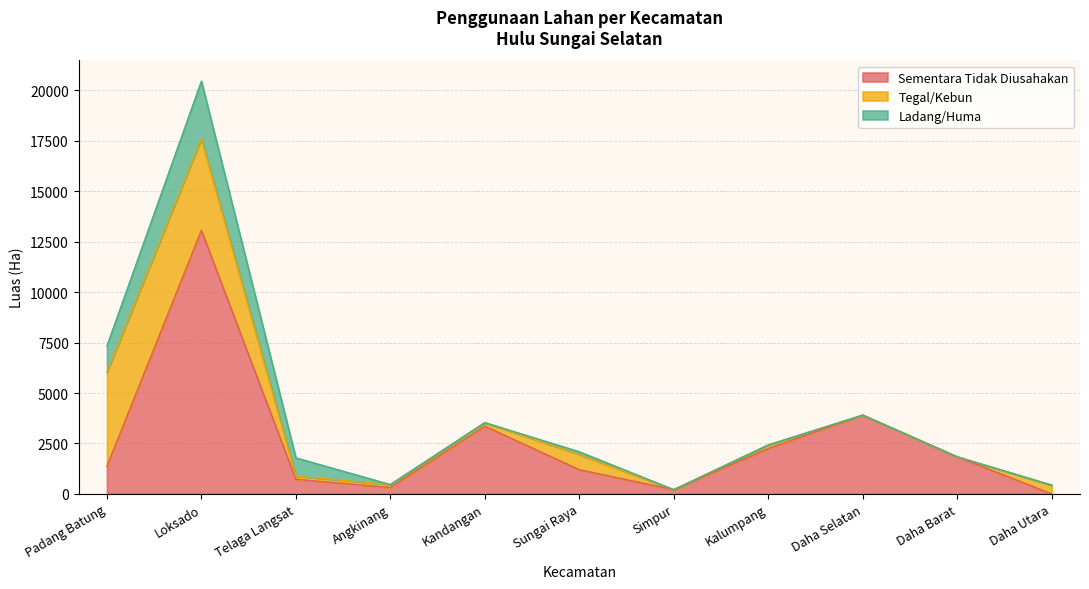

In Tegal/Kebun, how many points are higher than both neighbors (excluding endpoints)?

2